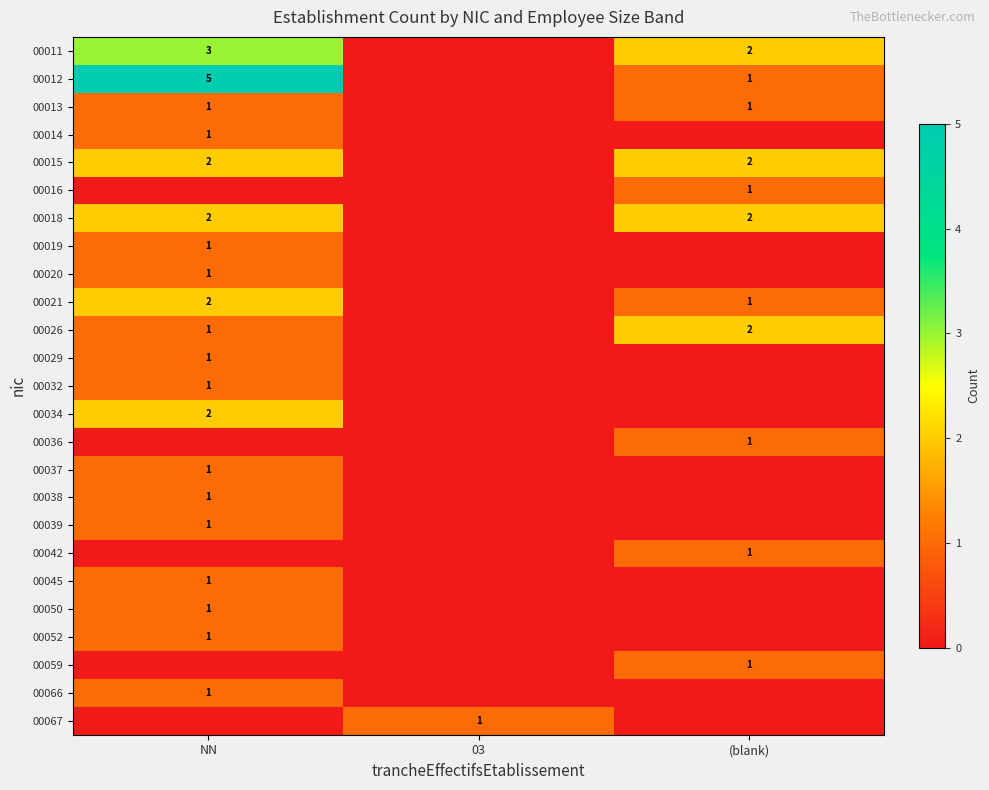

At which category is the sum across all series the highest?

NN